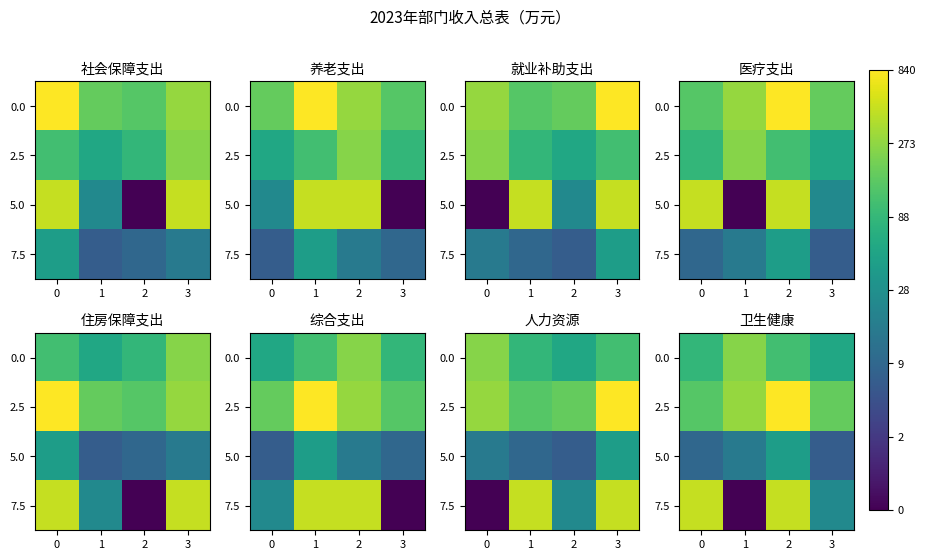

How many data points in 2.5 are above 5?

3